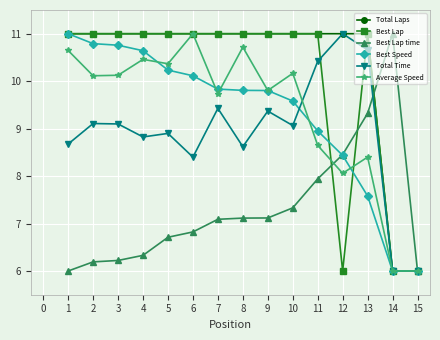

What is the minimum value shown in the chart?

6.0